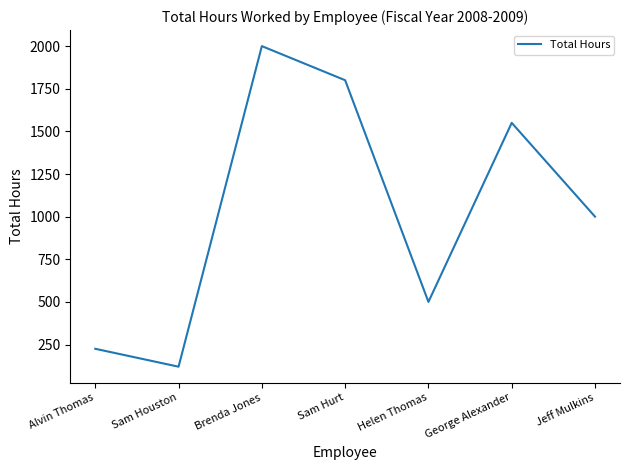

Where is the data nearest to the value 1060?

Jeff Mulkins